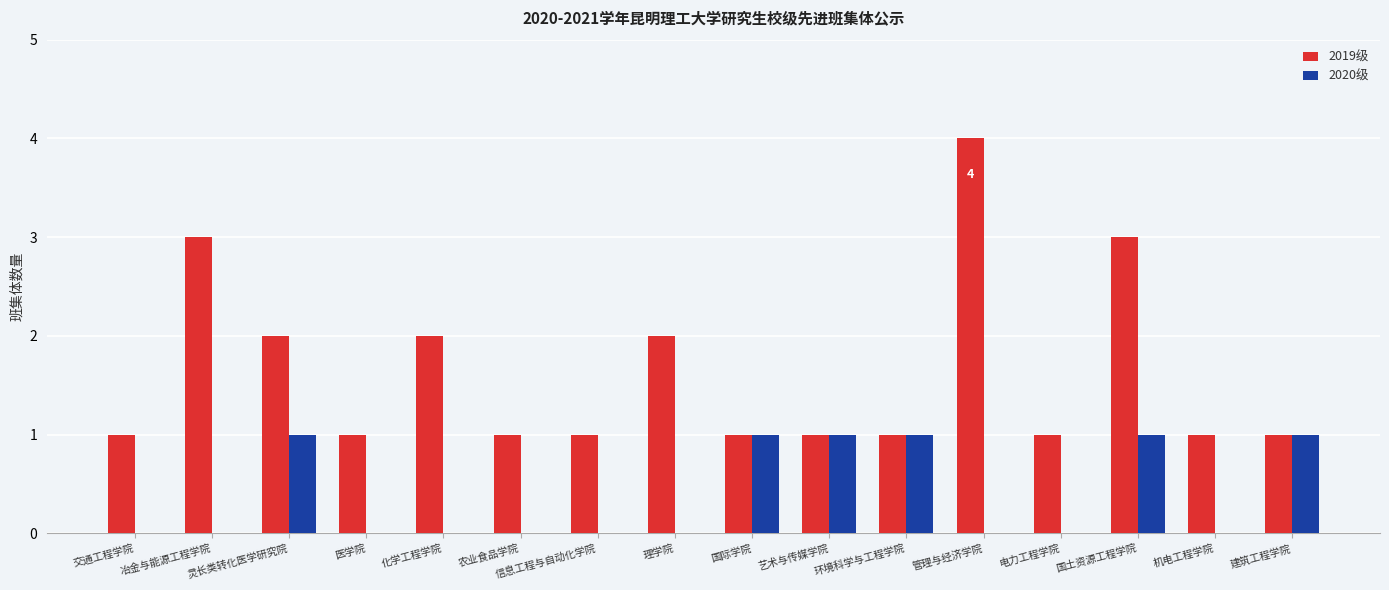

True or false: 2019级 has a value of 2 at 医学院.

False